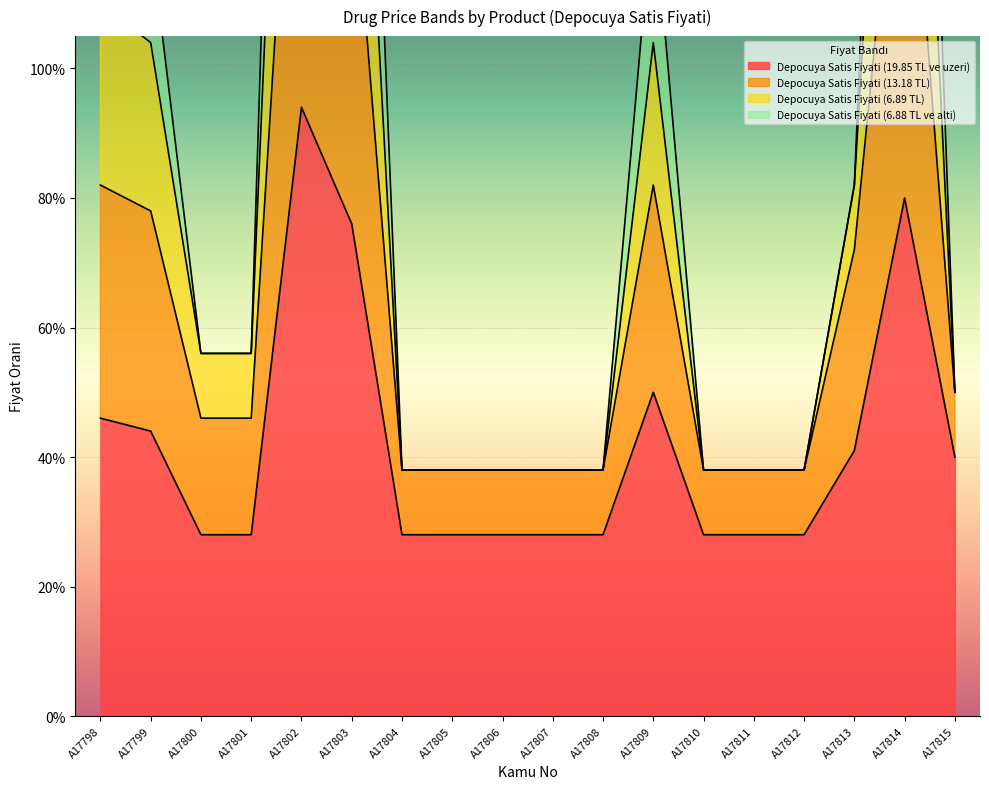

How many distinct data groups are displayed?

4